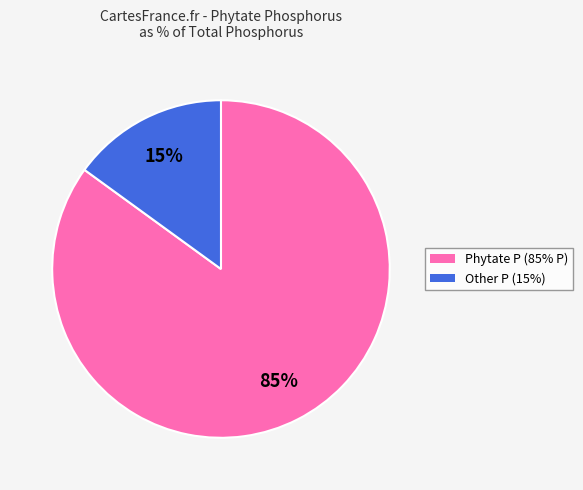

To the nearest percent, what is the average slice percentage?

50%